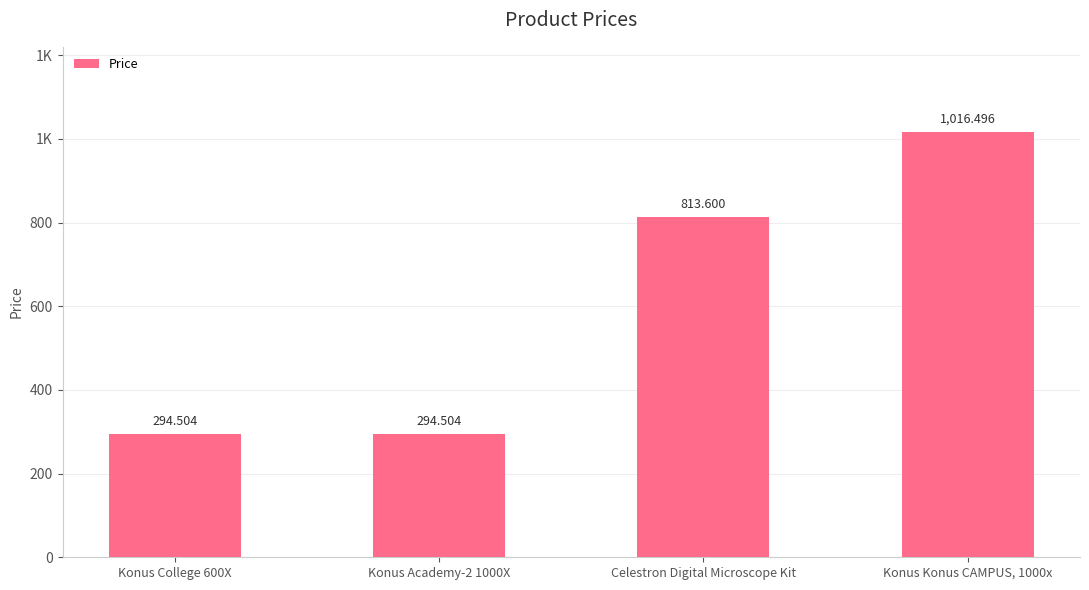

What is the minimum value shown in the chart?

294.5